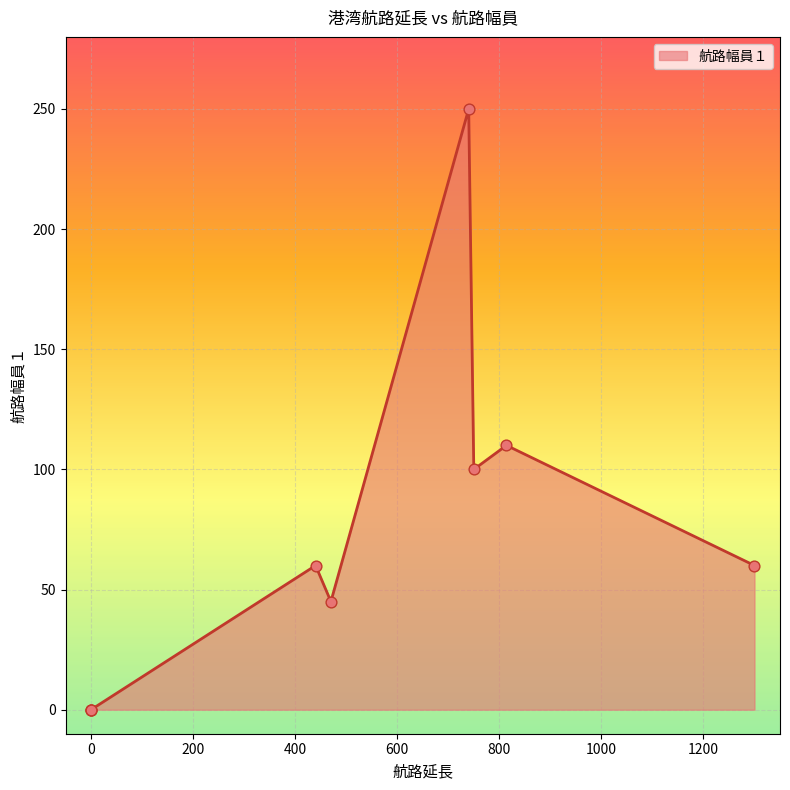

Approximately how many times larger is the value at 丸亀港航路 compared to 牟礼港航路?

1.0